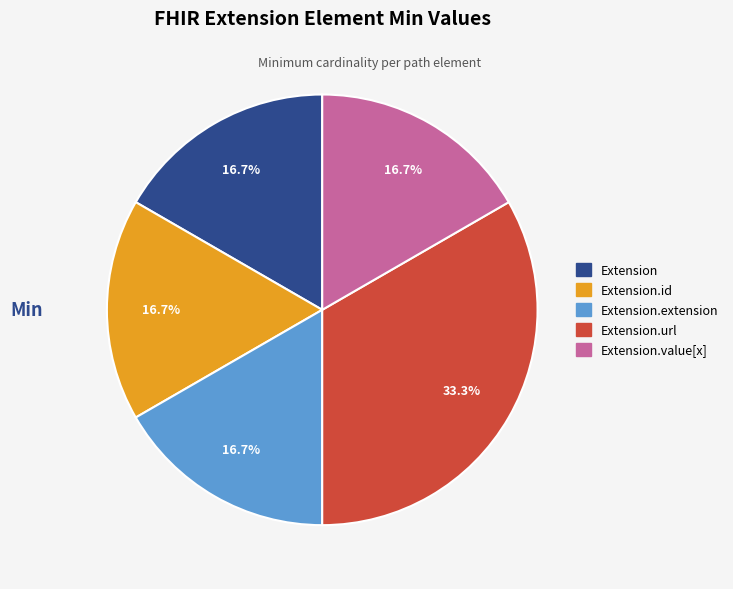

Which category has the biggest portion of the pie?

Extension.url